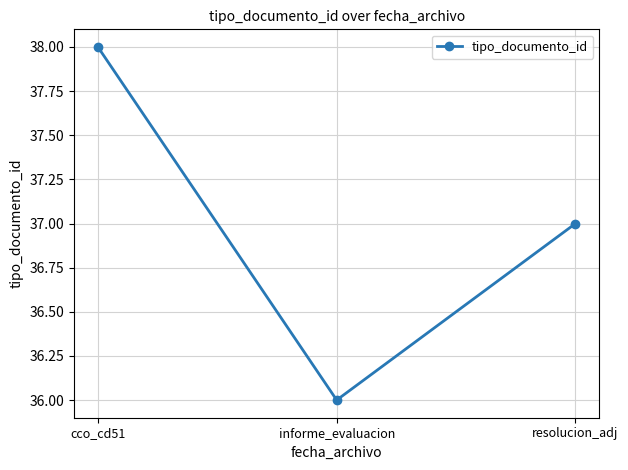

How many data points does each series have?

3